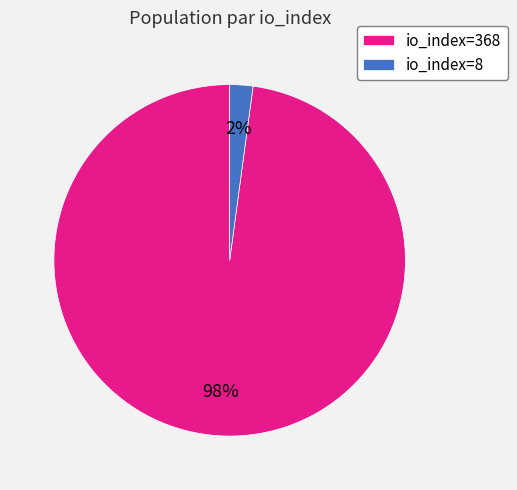

Do io_index=368 and io_index=8 together represent more than half of the pie?

Yes